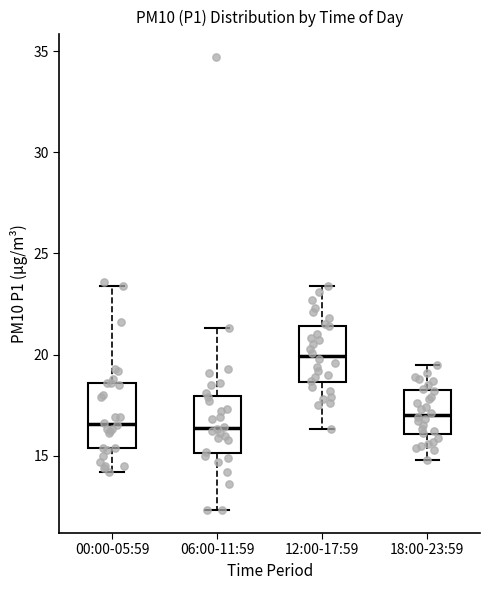

Which box's median line is the highest?

12:00-17:59